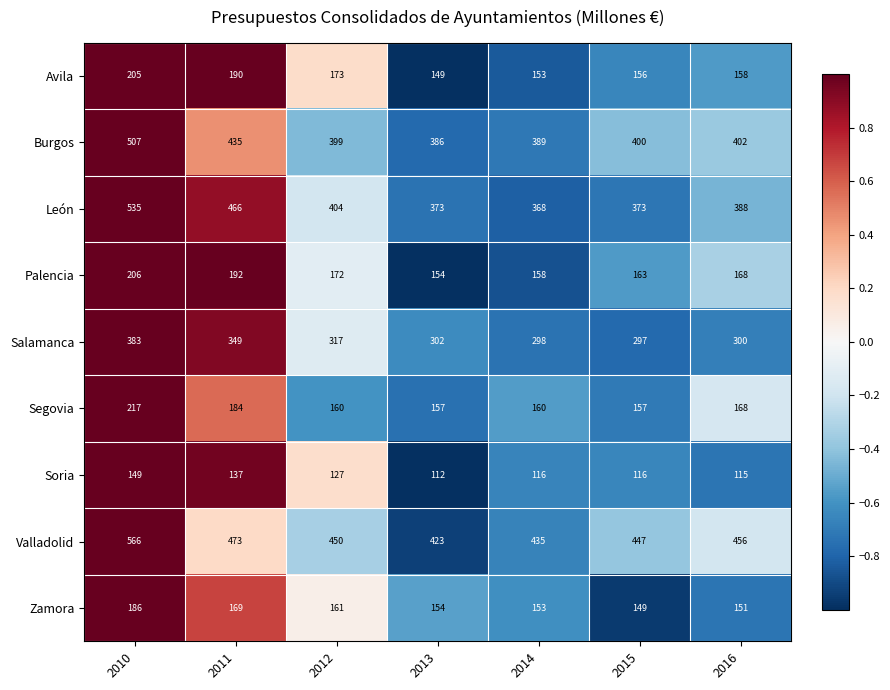

Which series has the largest range (max minus min)?

León